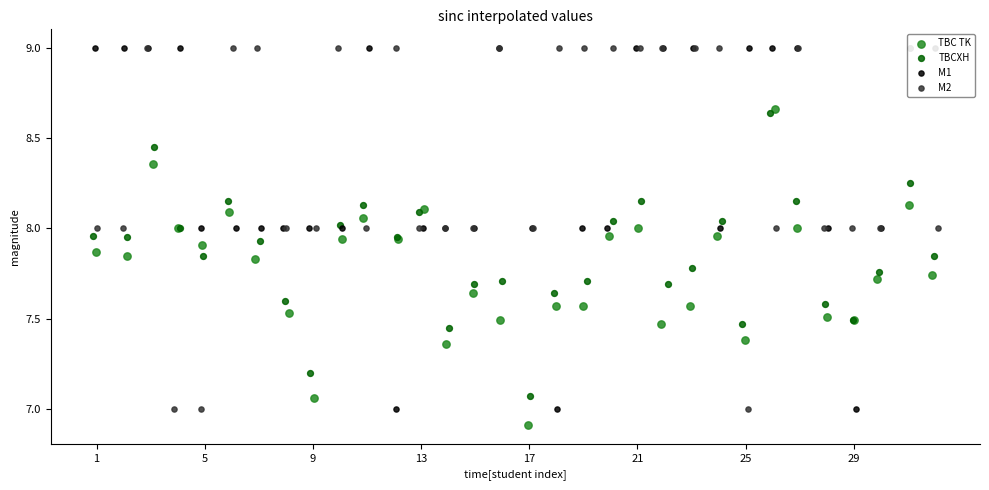

At how many categories does at least one series exceed 6?

32